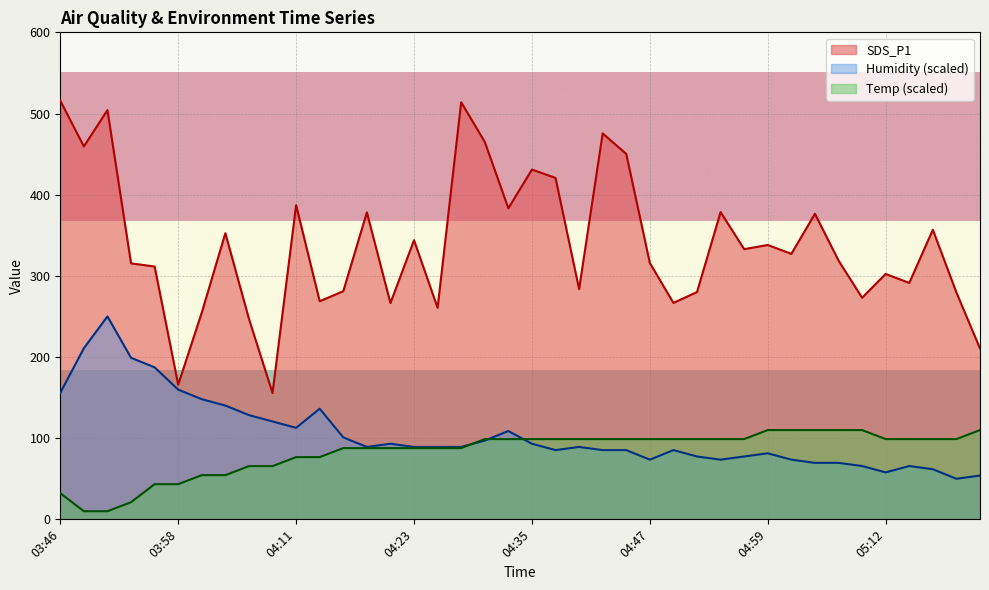

True or false: Humidity has a value of 139.8 at 04:16.

False